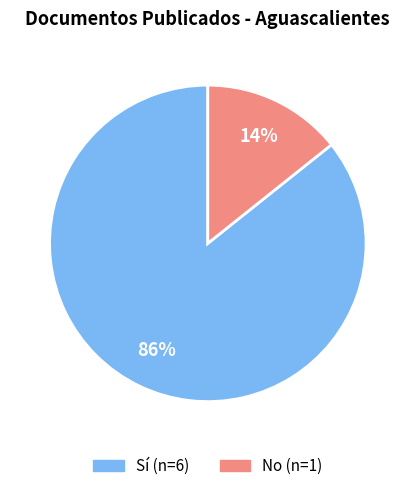

What percentage is the No slice, to the nearest percent?

14%